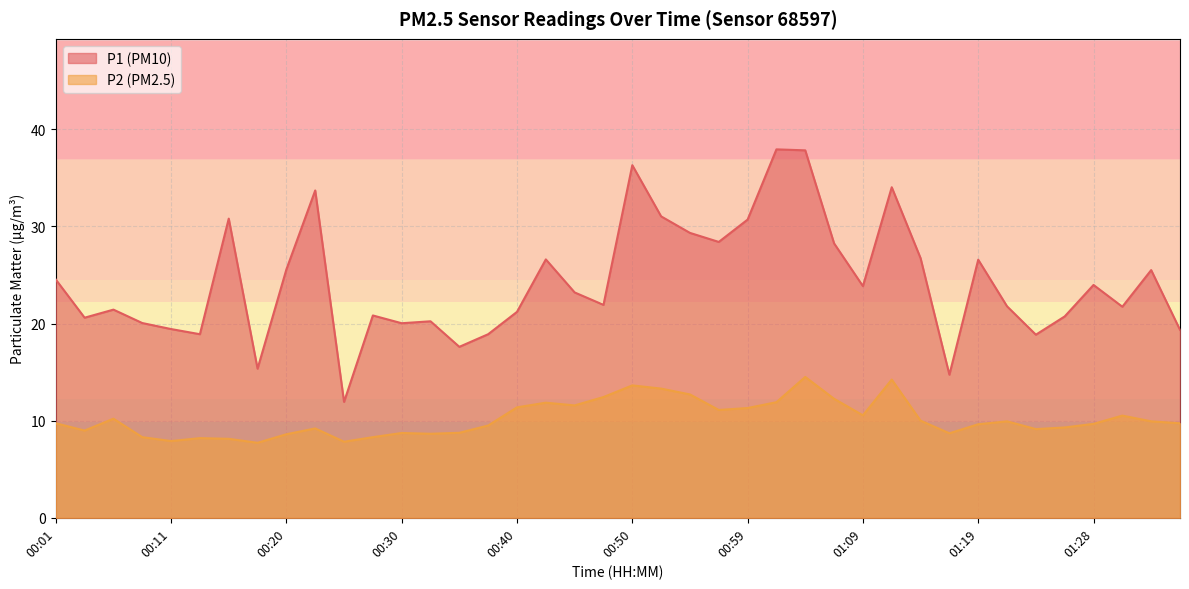

How many distinct data groups are displayed?

2